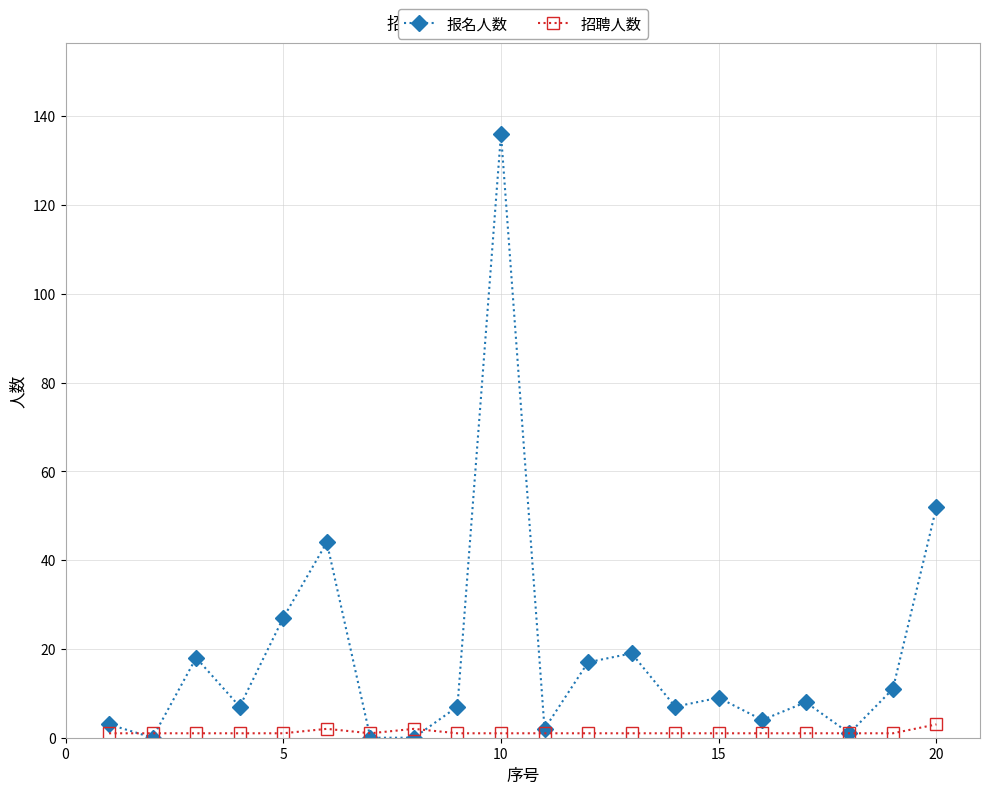

True or false: 报名人数 has more than 2 points higher than both neighbors.

True